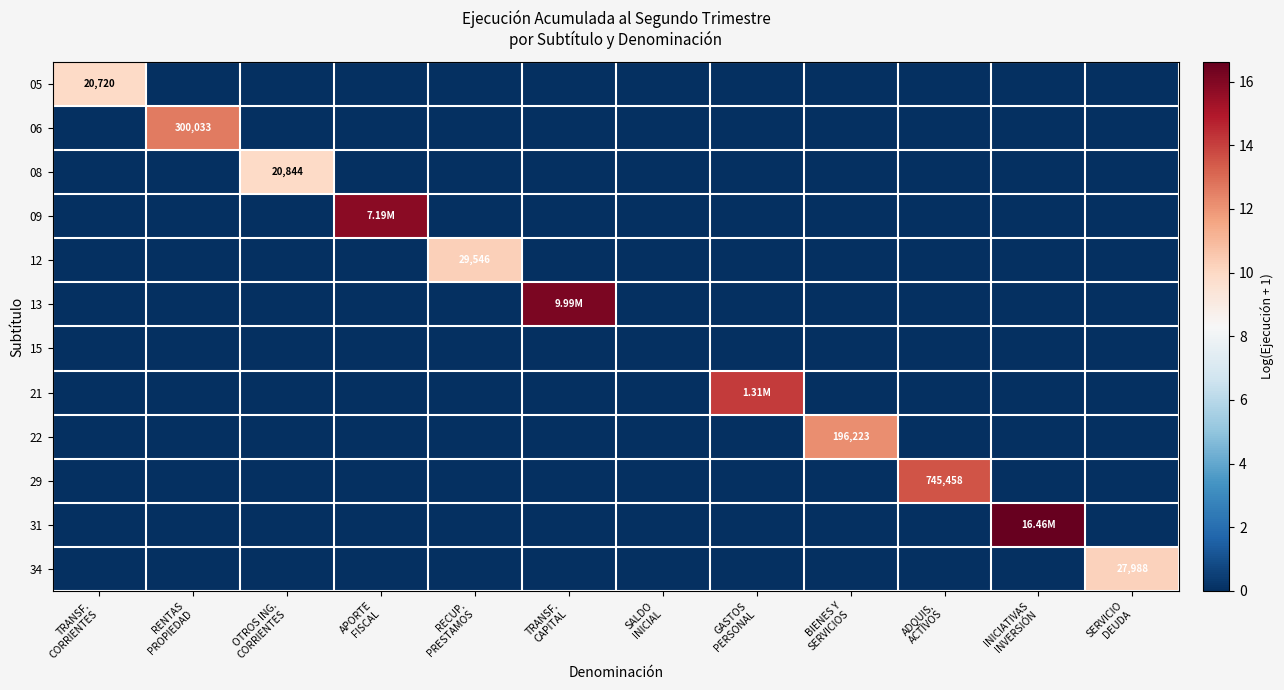

Which series has the largest range (max minus min)?

31